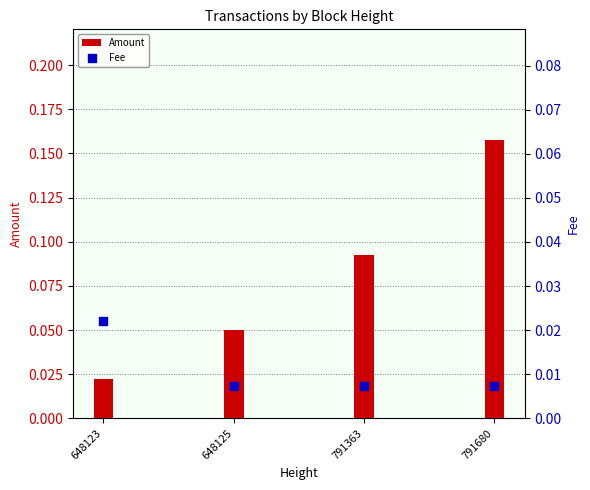

What is the total value across all series at 791680?

0.2